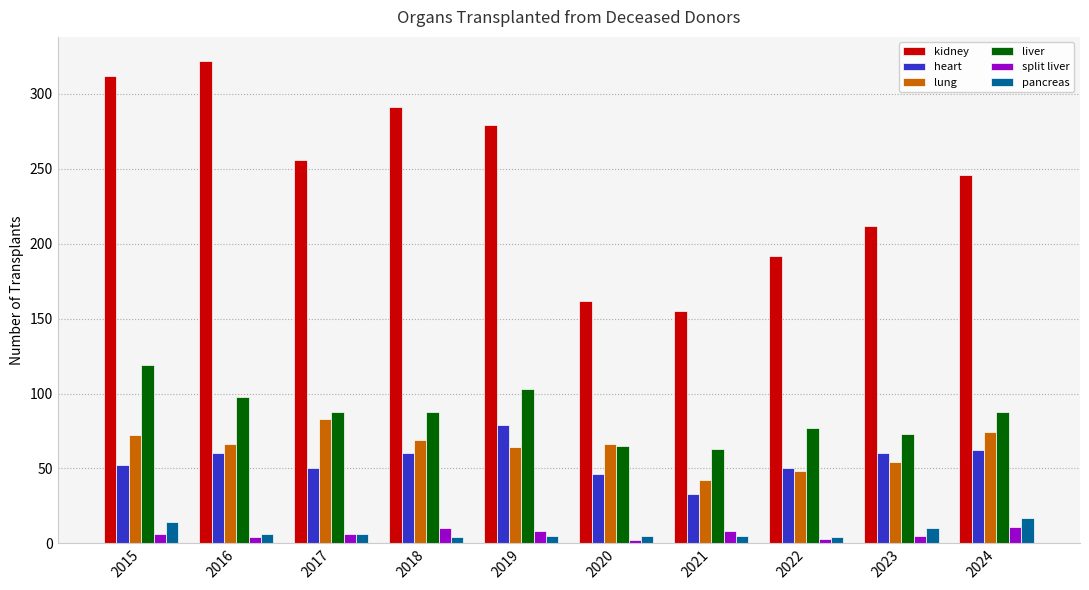

The value of kidney at 2023 is 55. True or false?

False